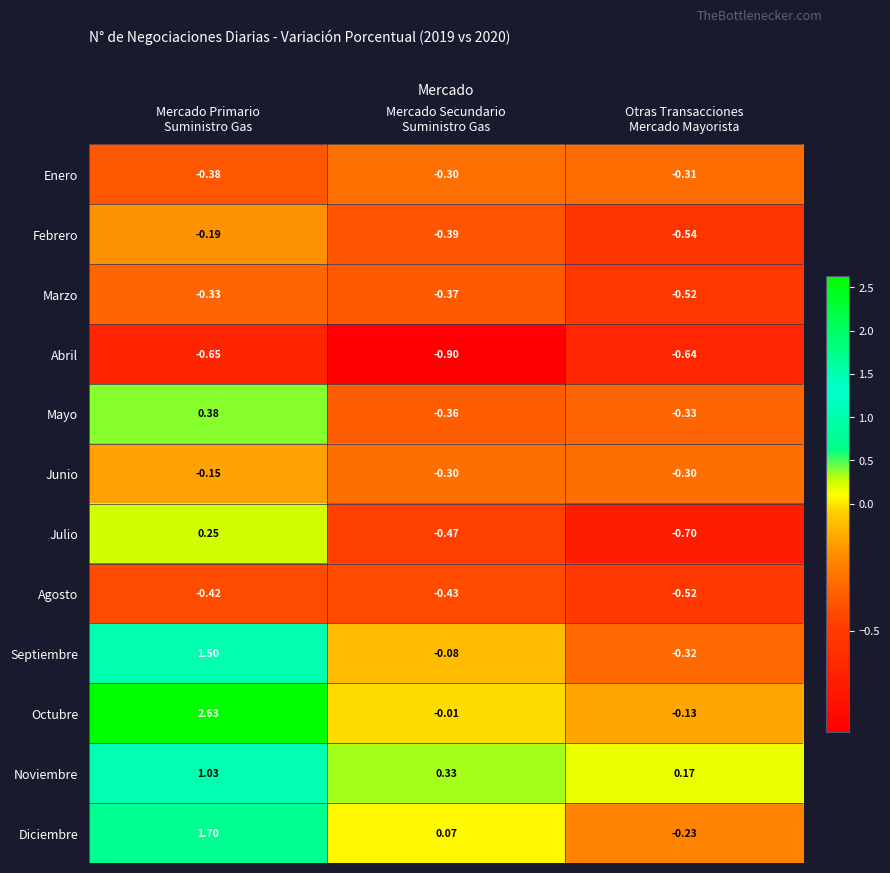

Which series has the largest range (max minus min)?

Octubre